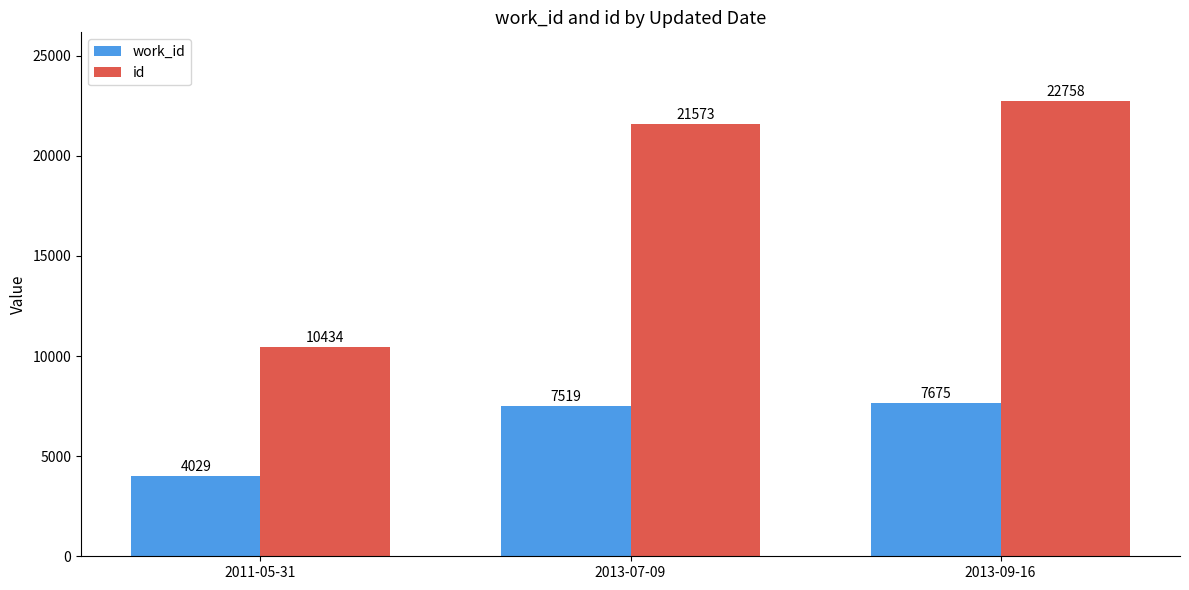

What is the sum of all work_id values?

19223